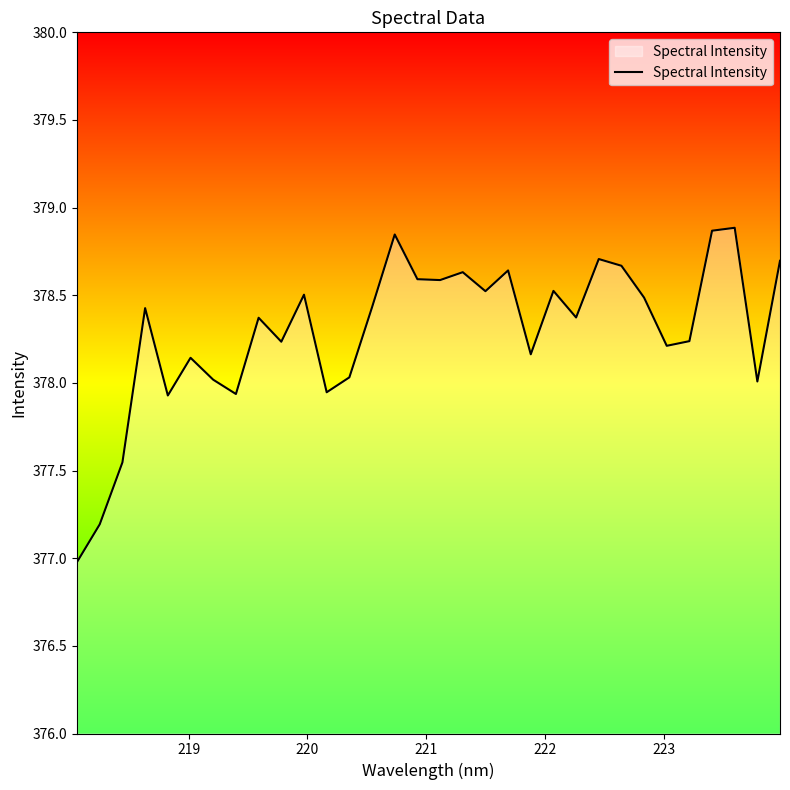

What is the greatest value displayed?

378.9